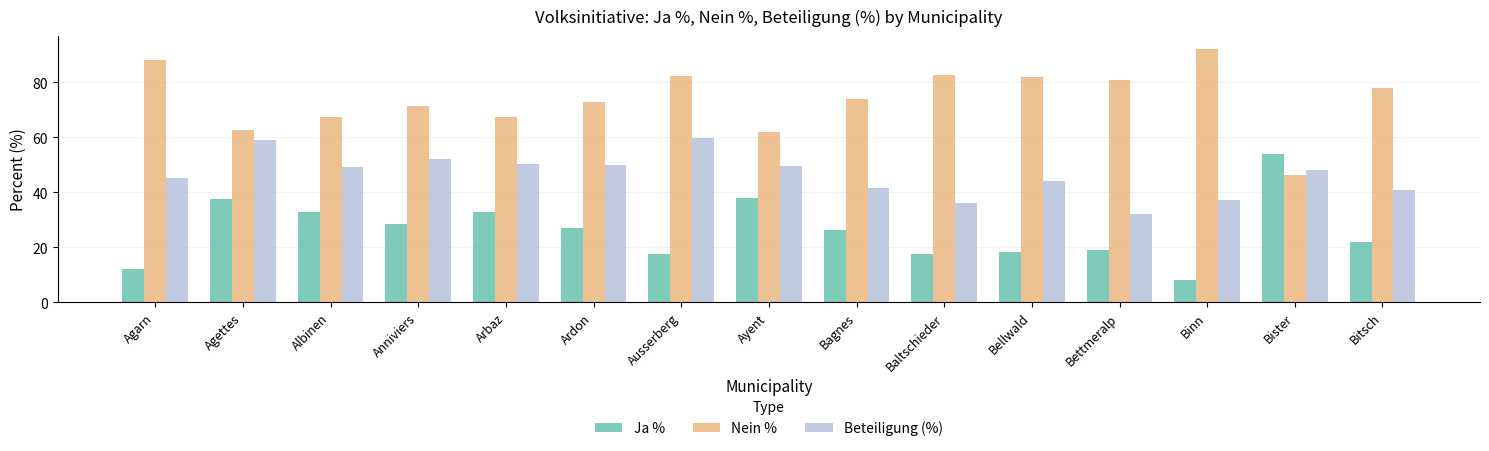

True or false: Nein % has a value of 146.9 at Baltschieder.

False